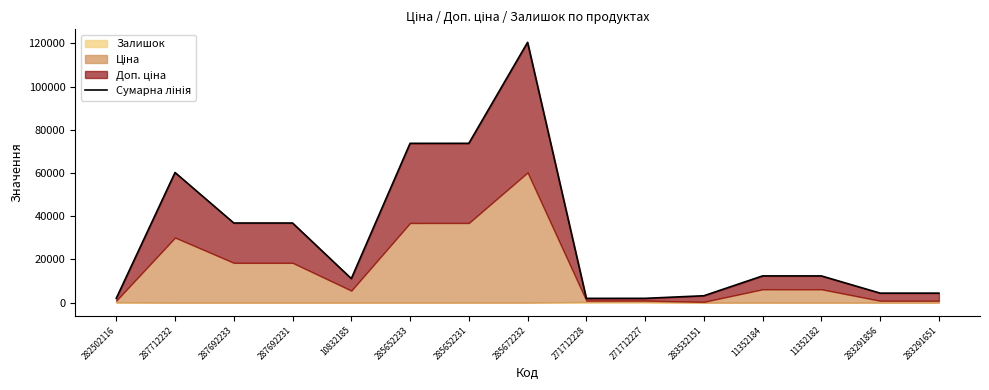

Is it true that the value at 271712228 is 1972.1?

True